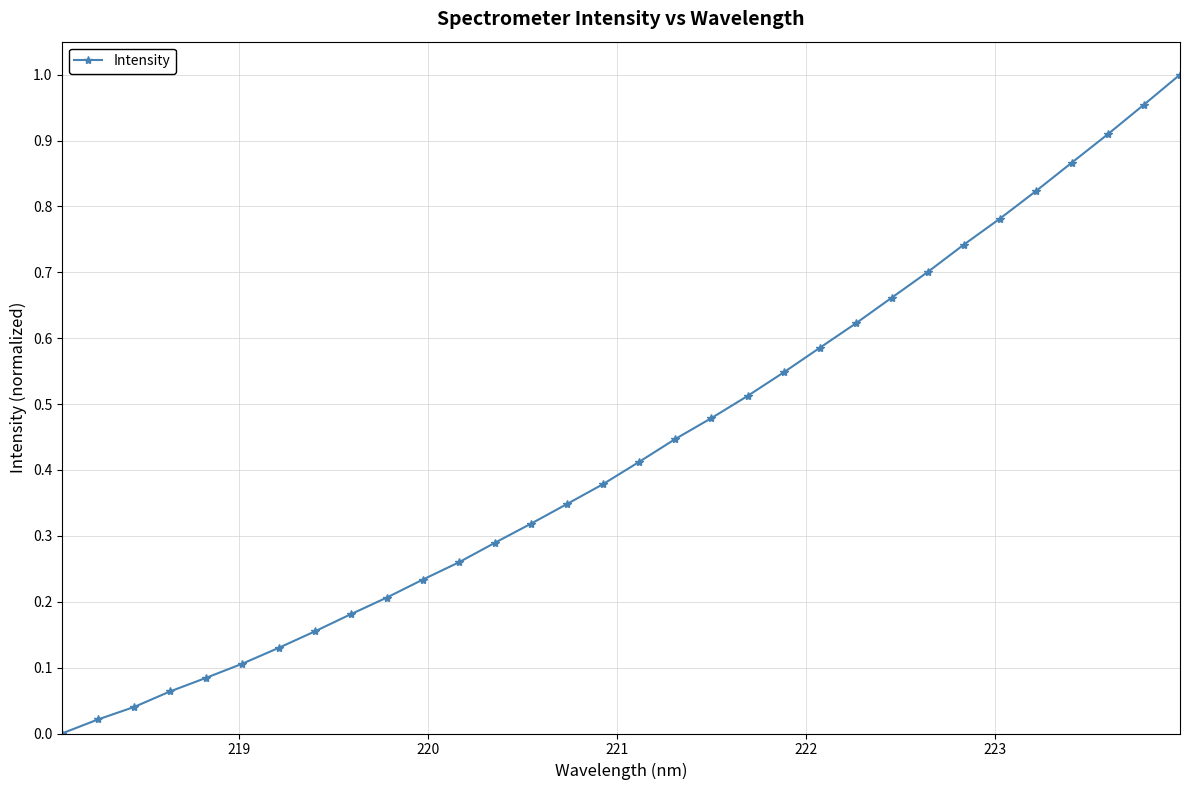

What is the sum of all values?

13.9